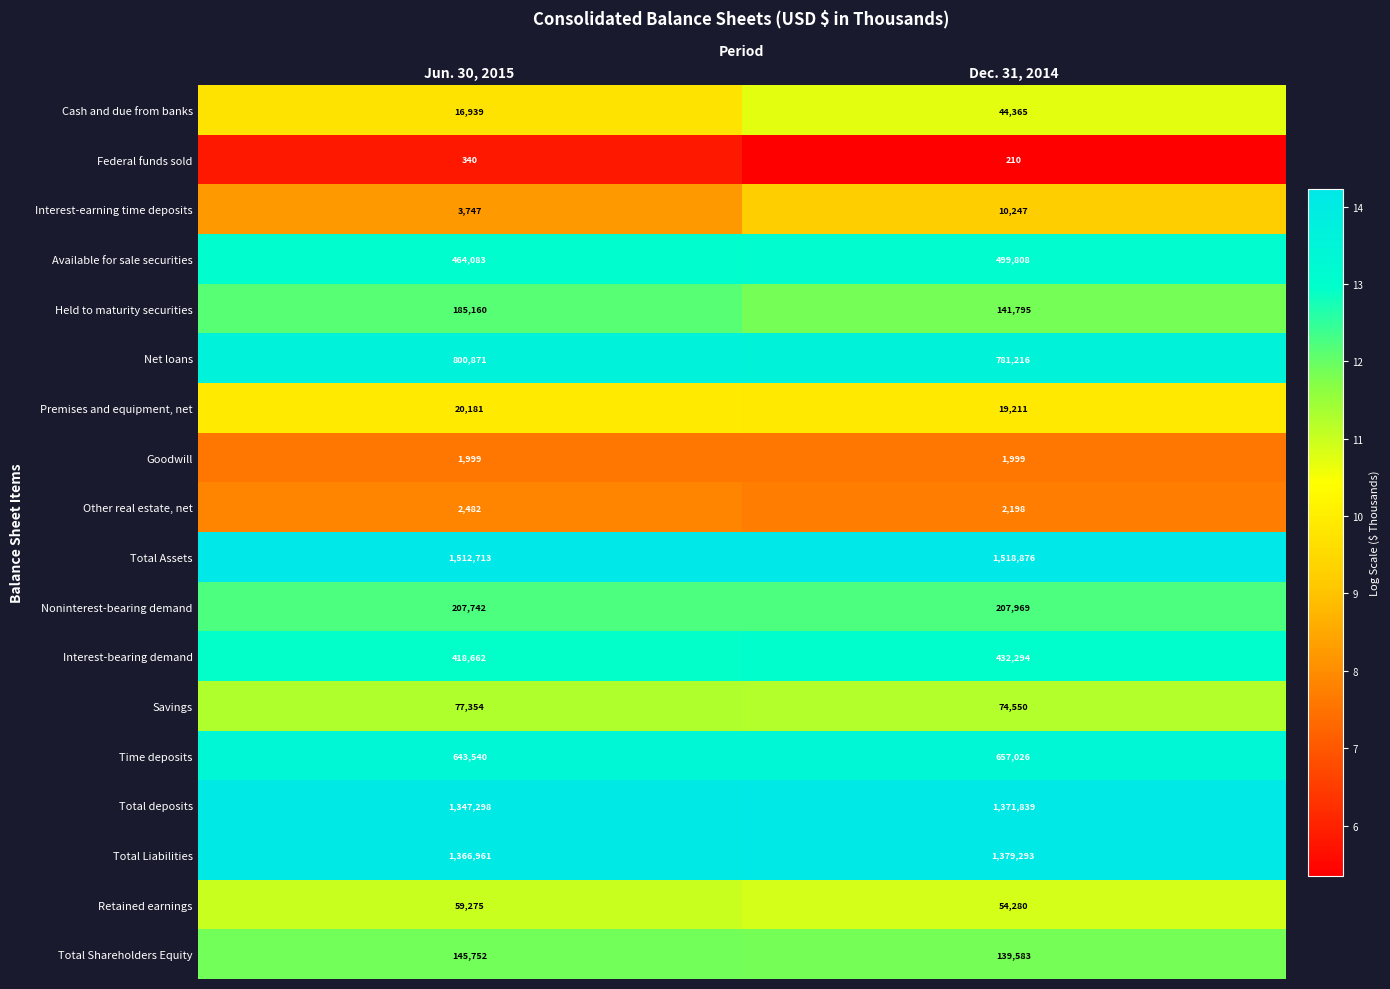

At Jun. 30, 2015, list the series in order from largest to smallest.

Total Assets, Total Liabilities, Total deposits, Net loans, Time deposits, Available for sale securities, Interest-bearing demand, Noninterest-bearing demand, Held to maturity securities, Total Shareholders Equity, Savings, Retained earnings, Premises and equipment, net, Cash and due from banks, Interest-earning time deposits, Other real estate, net, Goodwill, Federal funds sold